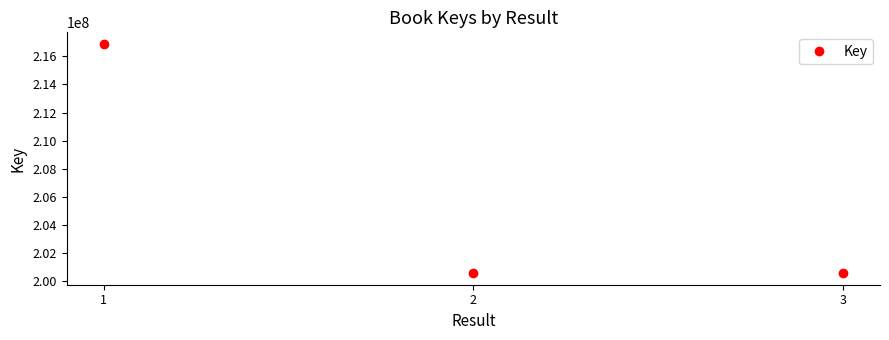

What is the change in value from 2 to 3?

+39